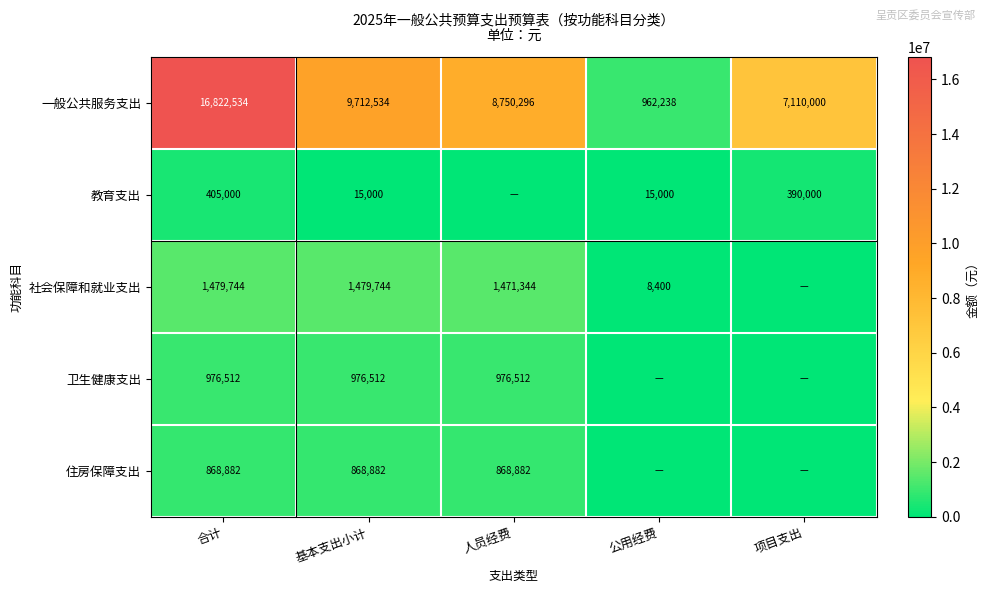

What is the difference between the 一般公共服务支出 values at 人员经费 and 基本支出小计?

962238